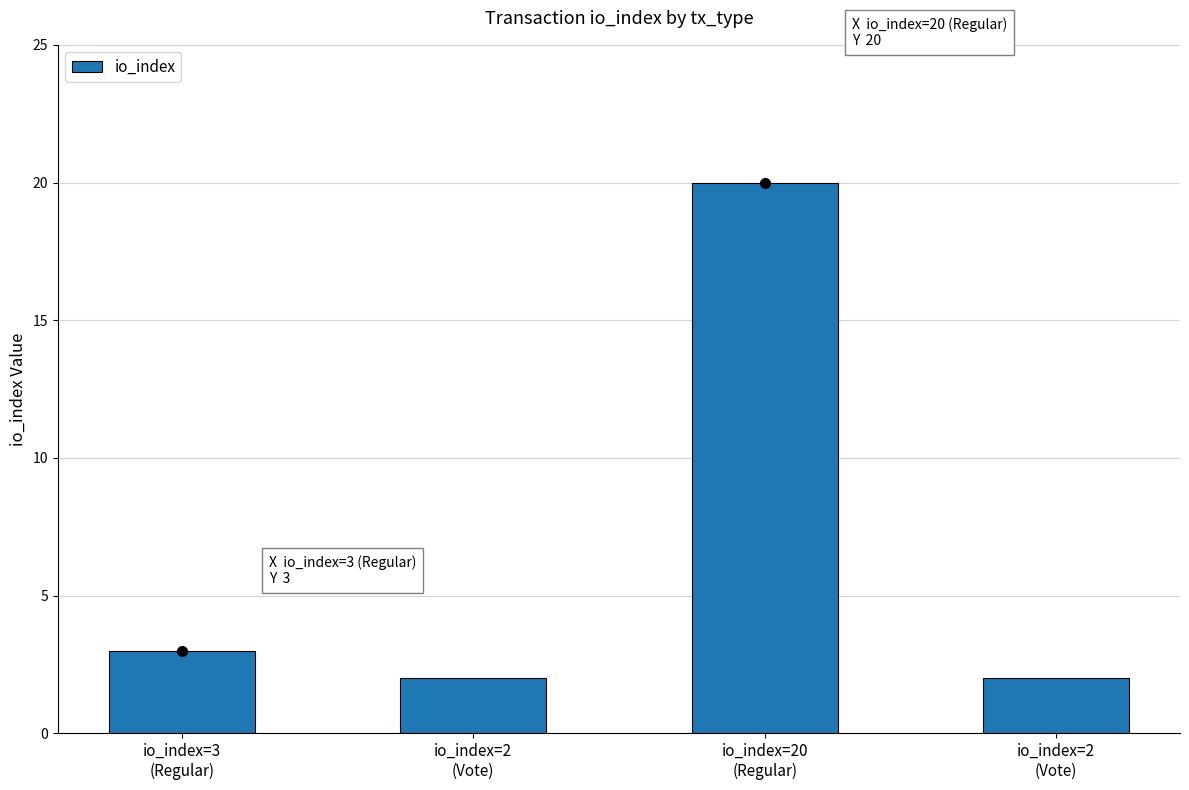

Are the bars horizontal?

No